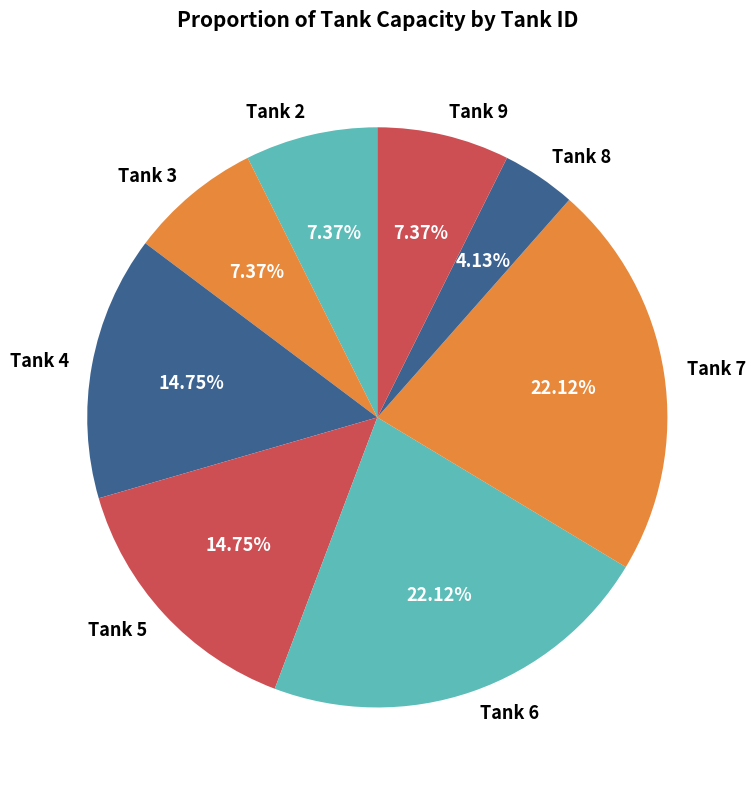

What is the smallest slice in the pie chart?

Tank 8